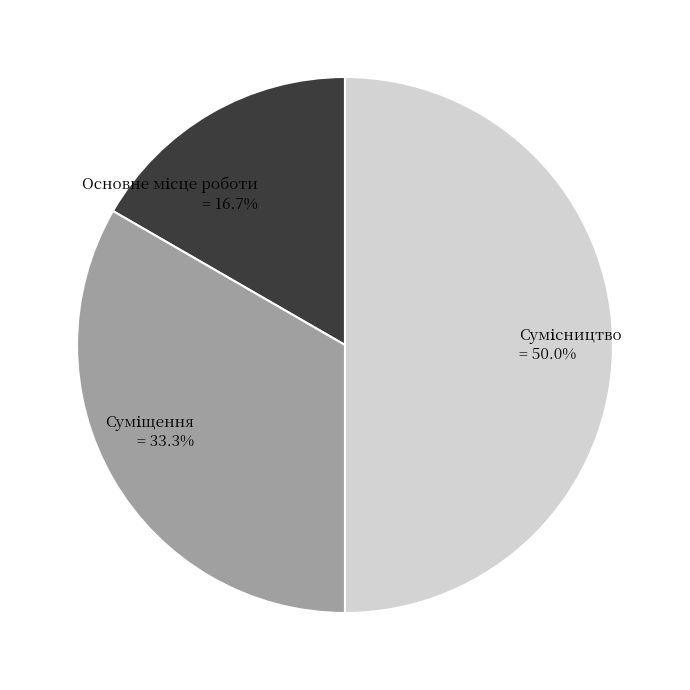

To the nearest percent, what is the average slice percentage?

33%